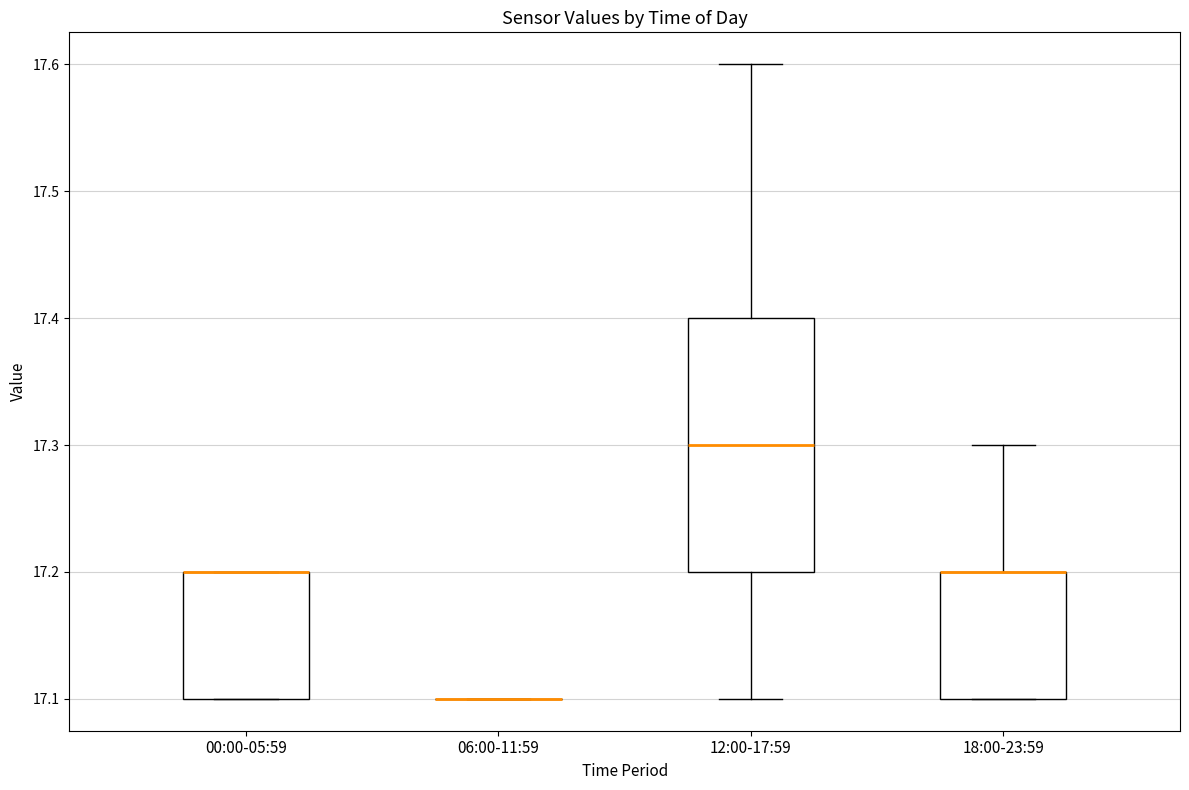

Where is the upper edge of the box for 18:00-23:59 on the y-axis? The values are not printed on the chart, so give them approximately, as read against the axis.

17.2